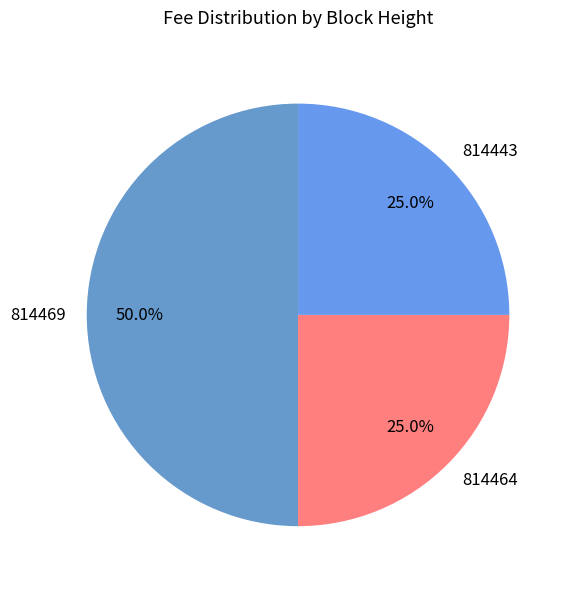

Do 814469 and 814443 together represent more than half of the pie?

Yes